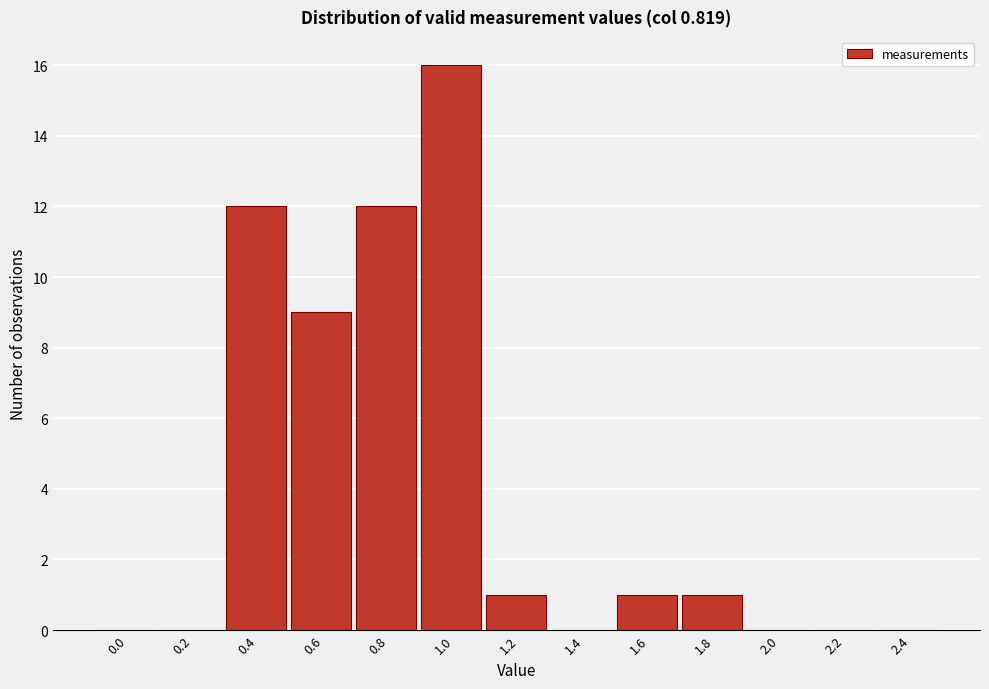

Reading left to right, extract all data points from this chart.

0.0=0	0.2=0	0.4=12	0.6=9	0.8=12	1.0=16	1.2=1	1.4=0	1.6=1	1.8=1	2.0=0	2.2=0	2.4=0